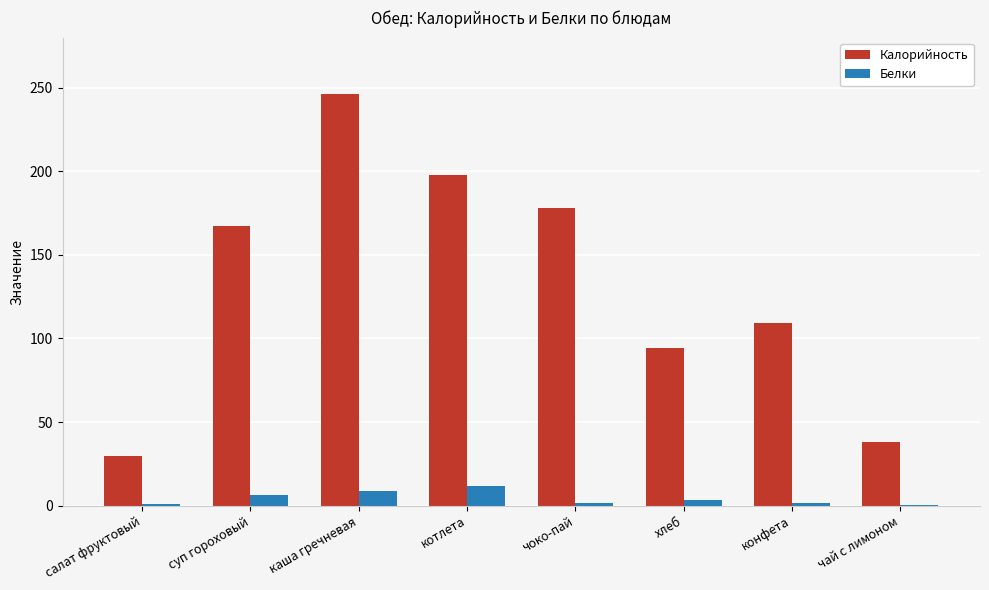

What is the sum of all Белки values?

33.5